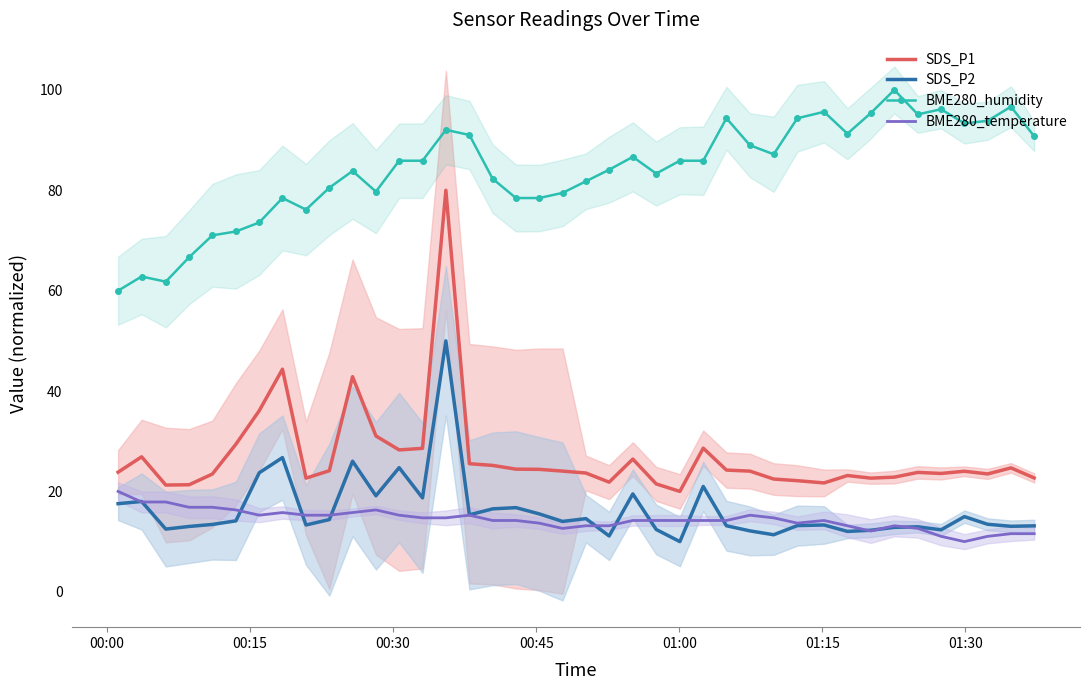

True or false: BME280_humidity and SDS_P2 intersect in this chart.

False